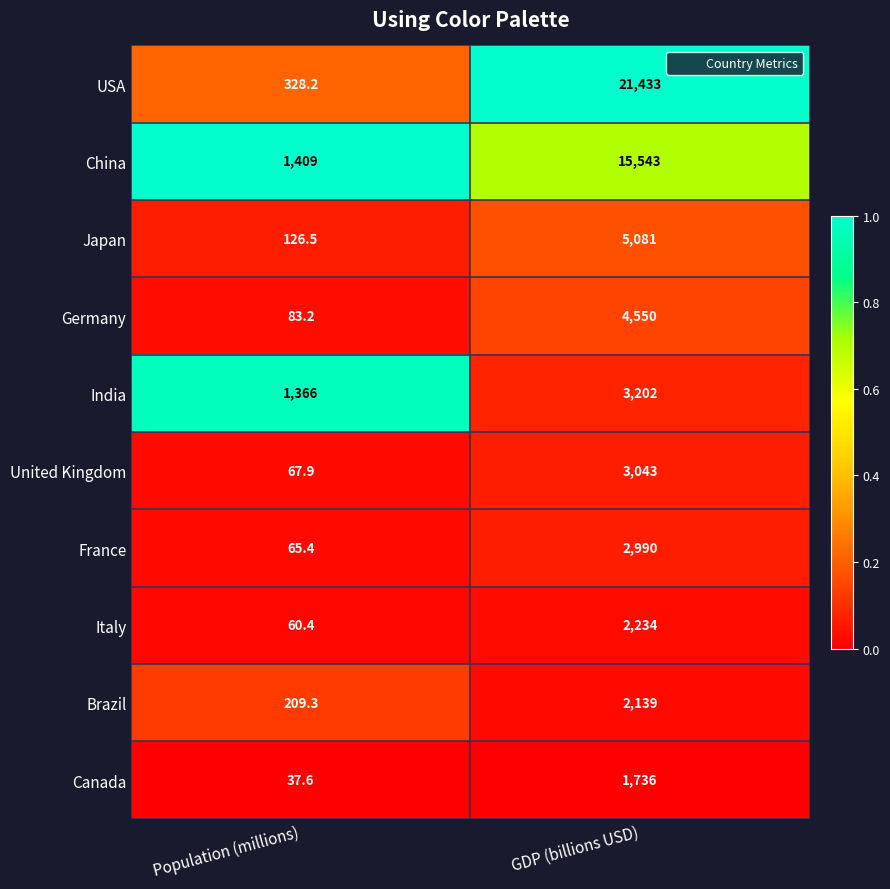

Is it true that Canada equals 15.6 at Population (millions)?

False